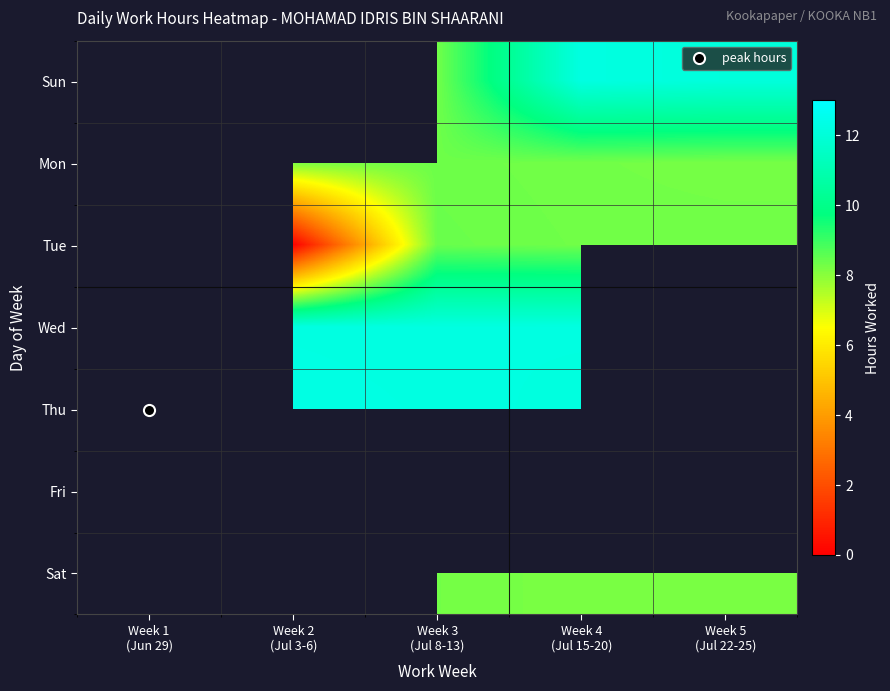

At which label does Wed first exceed 12?

Week 2 (Jul 3-6)